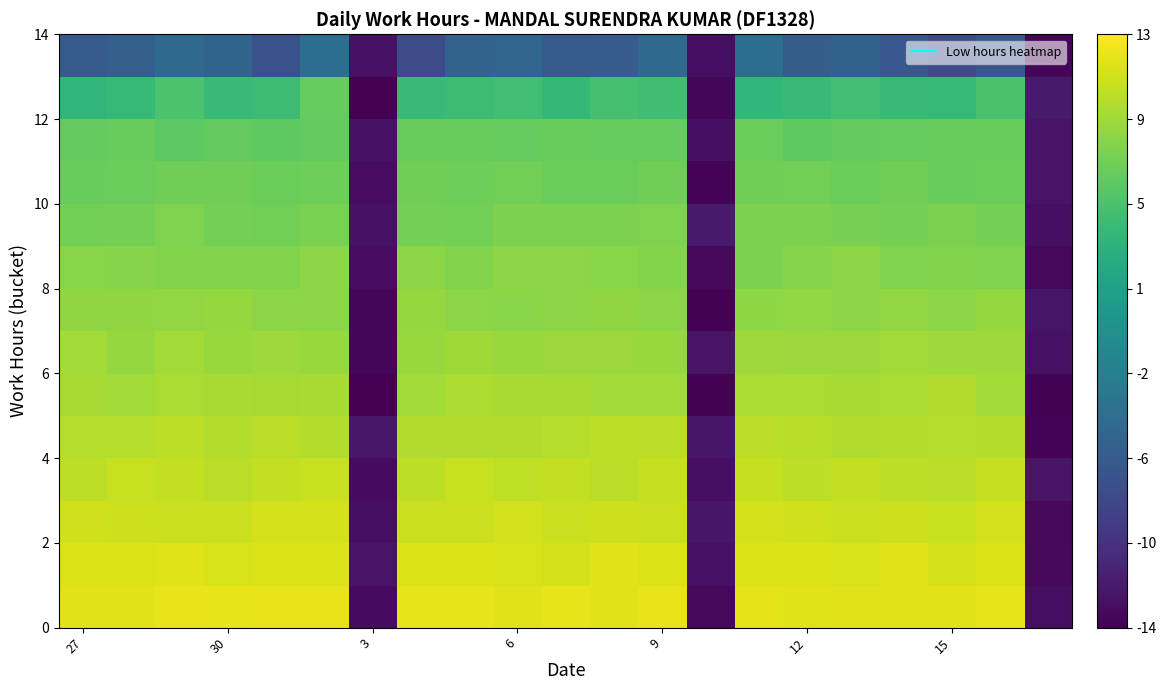

What is the maximum value shown in the chart?

12.1